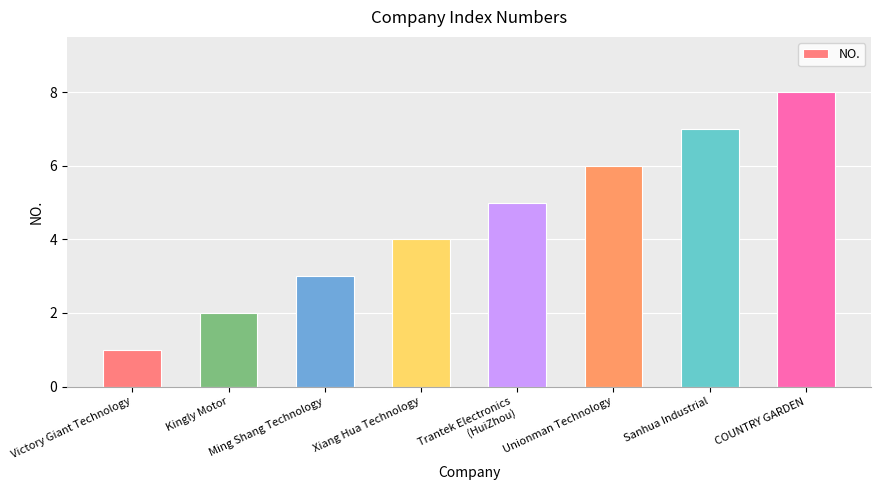

What is the change in value from Kingly Motor to Unionman Technology?

+4